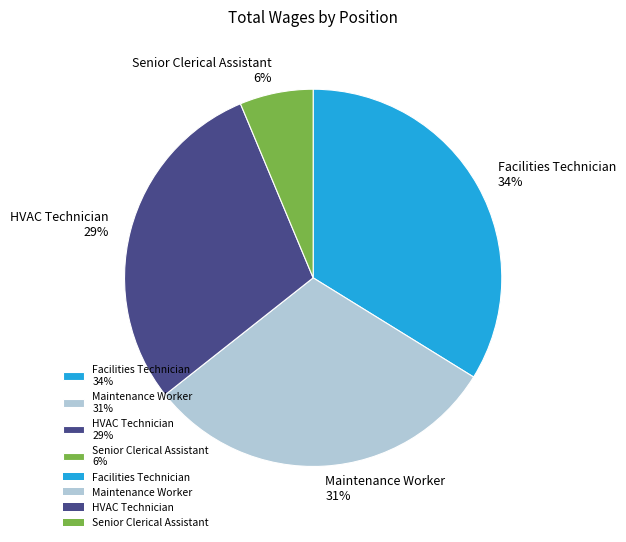

Rank the categories by value from highest to lowest.

Facilities Technician, Maintenance Worker, HVAC Technician, Senior Clerical Assistant